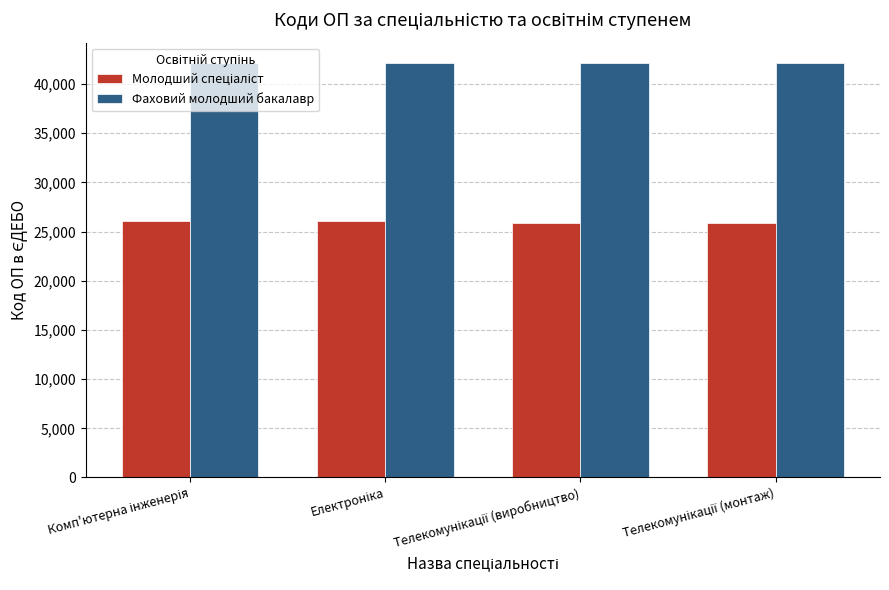

Count the number of data series in this chart.

2